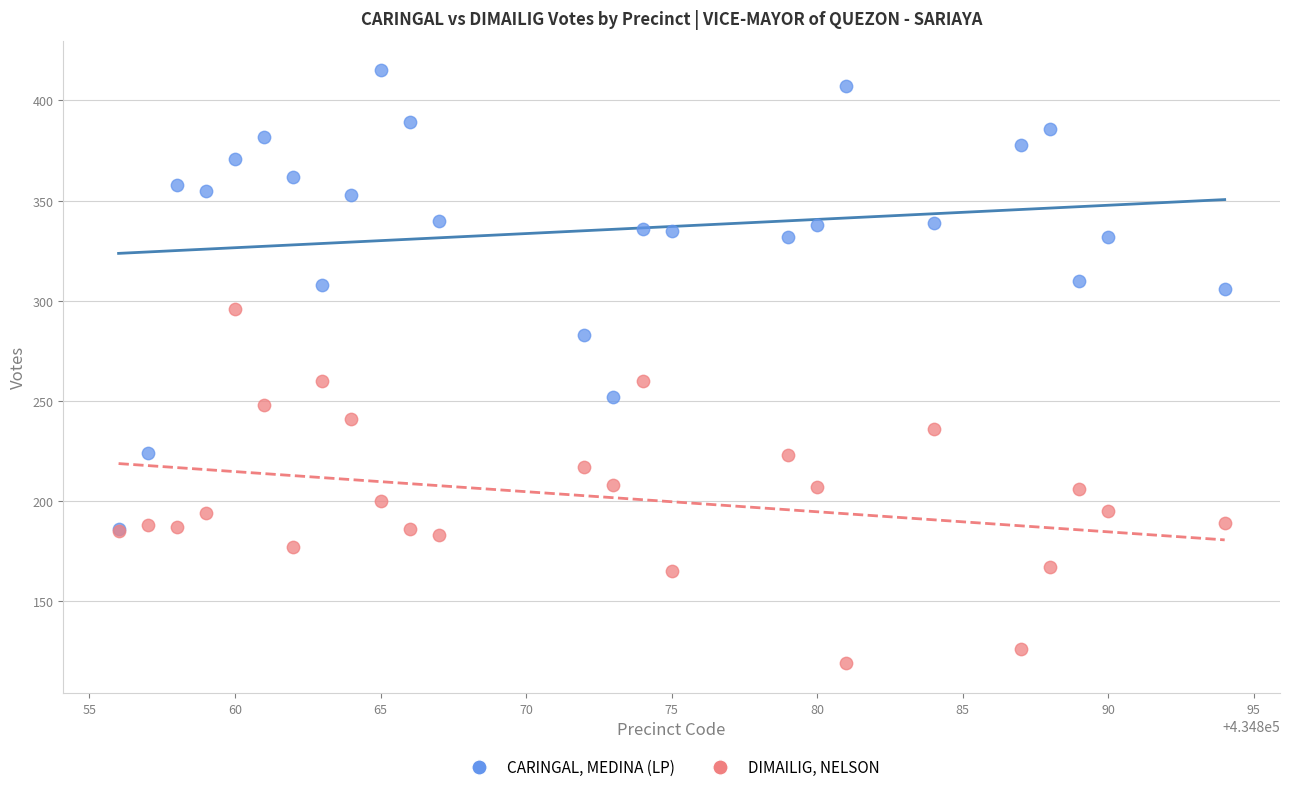

Which series reaches the minimum Y coordinate?

DIMAILIG, NELSON